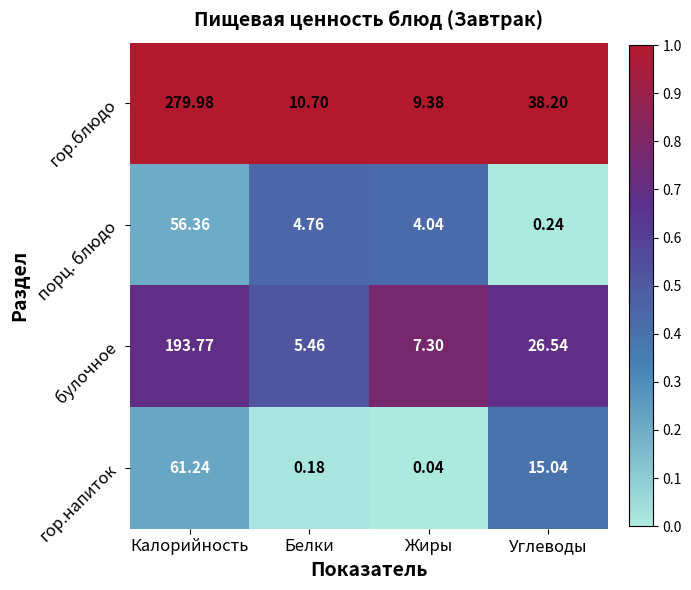

At which category is the sum across all series the highest?

Калорийность